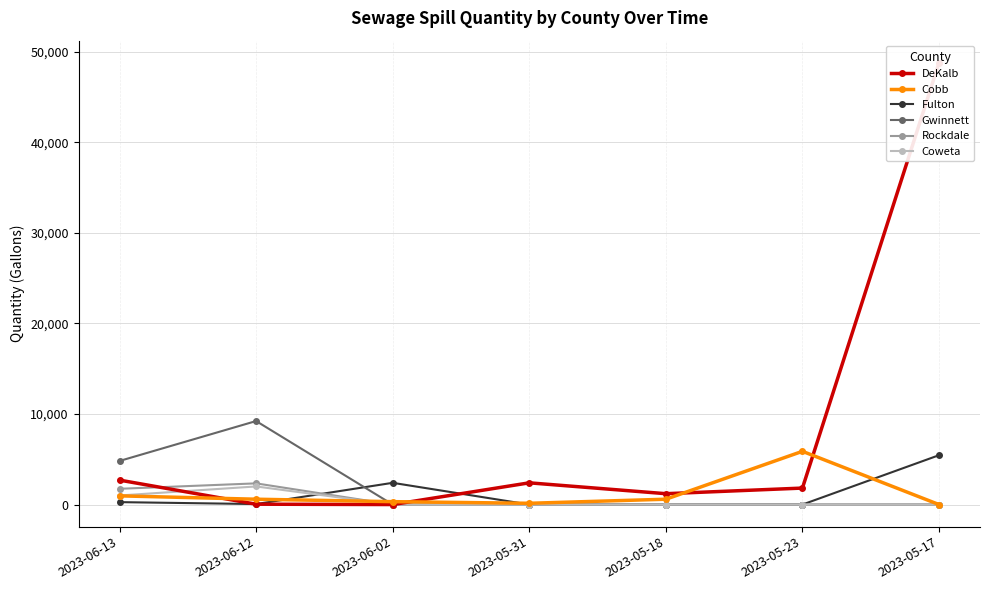

At which category does DeKalb reach its first local peak?

2023-05-31